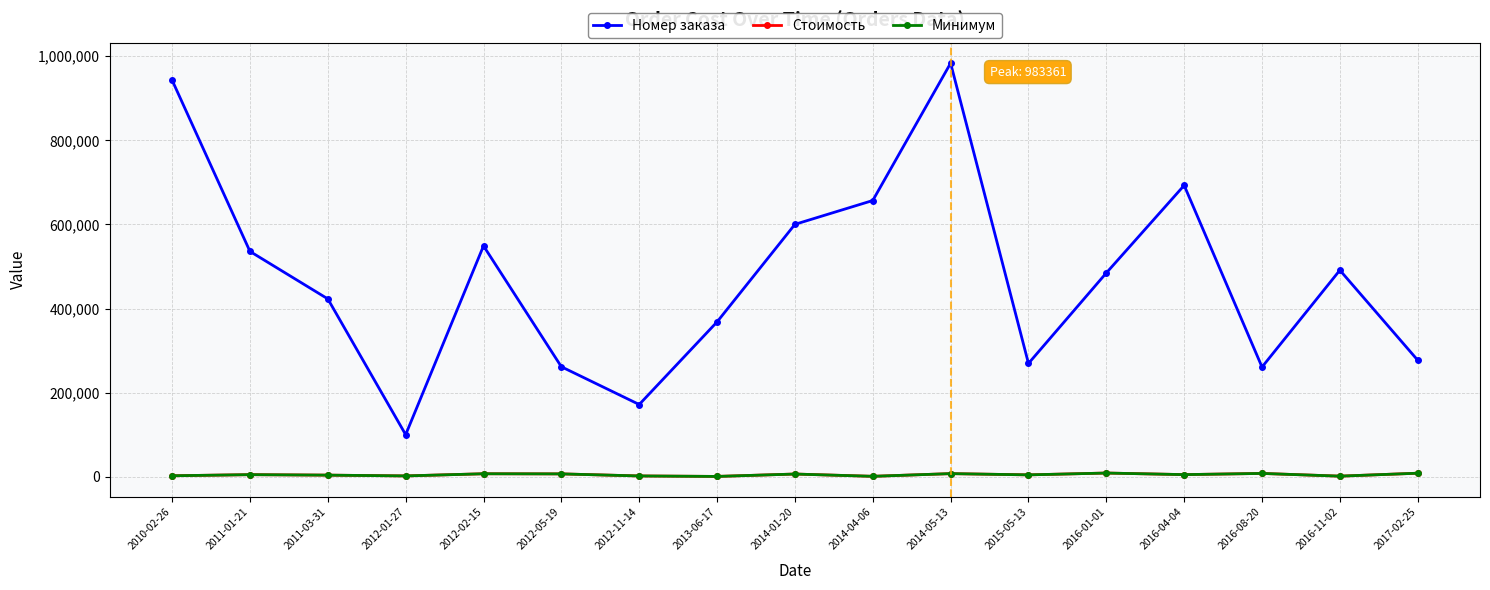

The value of Минимум at 2014-01-20 is 6910. True or false?

True